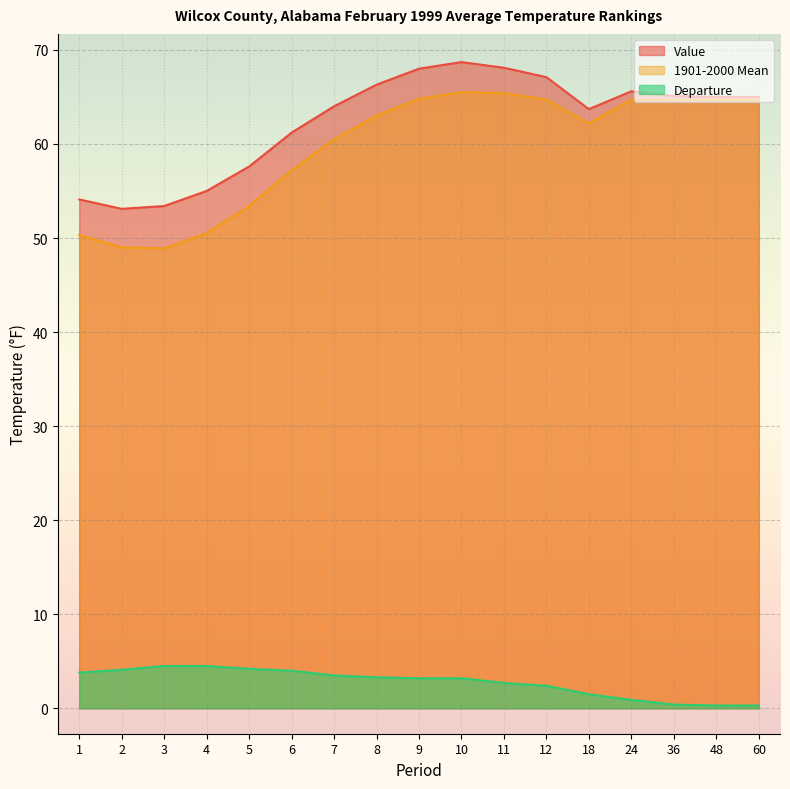

What is the value of the Departure point at the 3rd from the left?

4.5